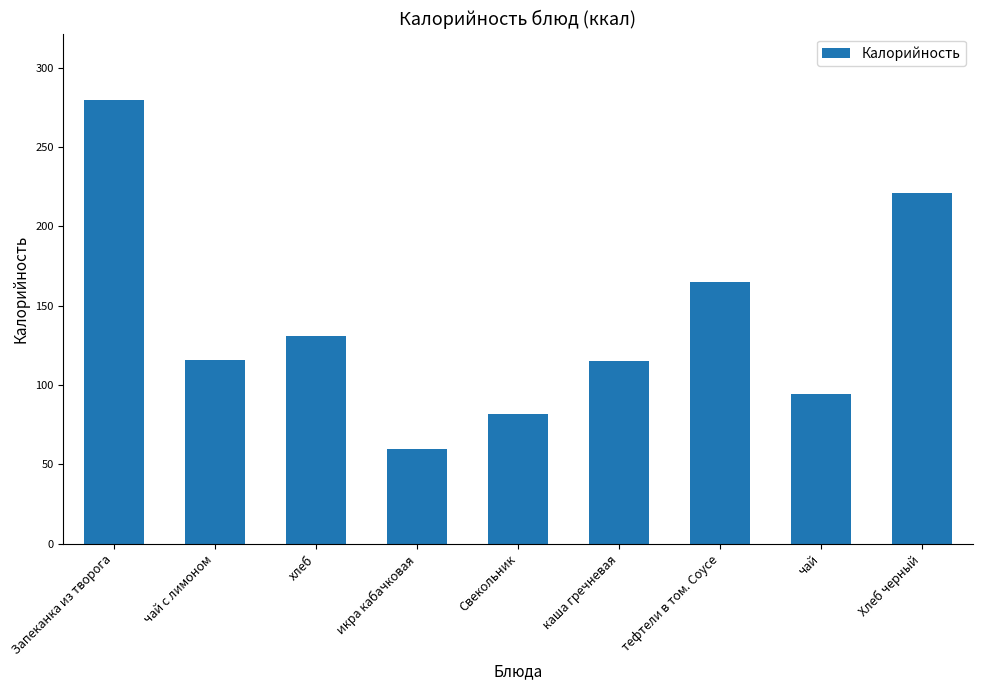

How many bars are there in total?

9